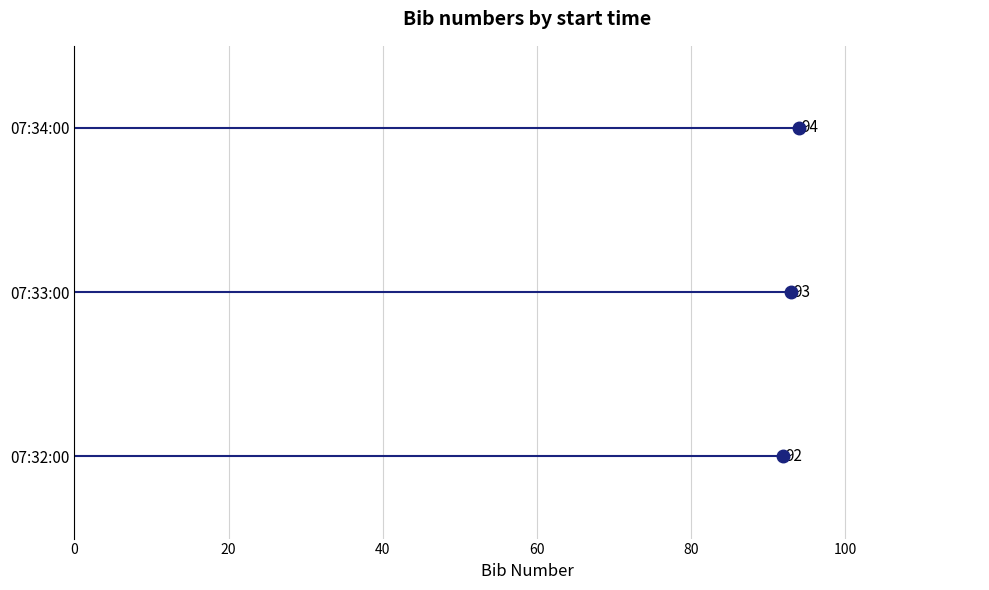

Where does the data first go above 93?

07:34:00